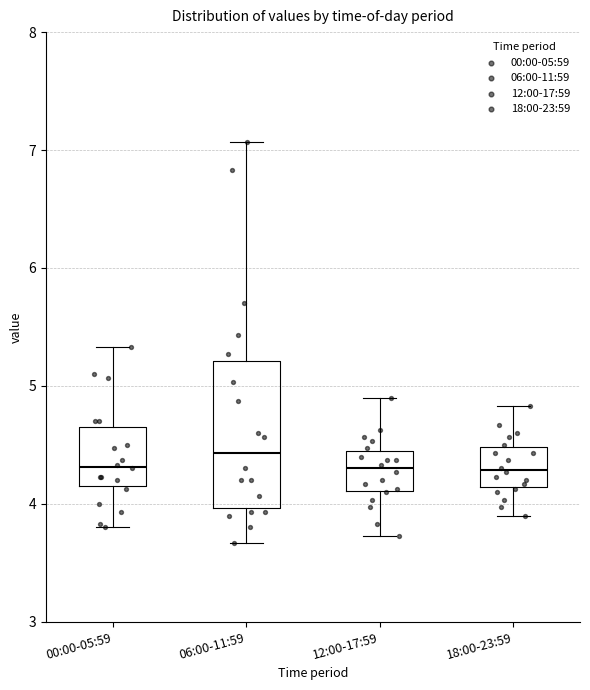

Which box's median line is the highest?

06:00-11:59